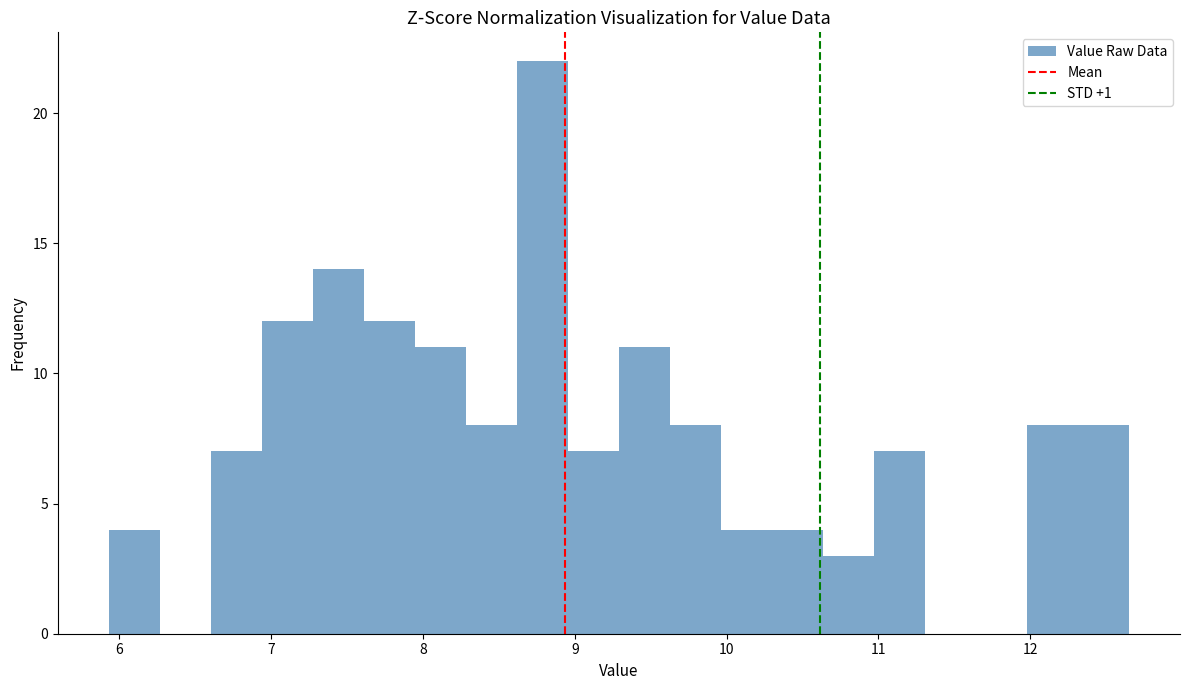

Around what value on the x-axis is the tallest bar? Give the approximate position of its centre, as read against the axis.

8.8